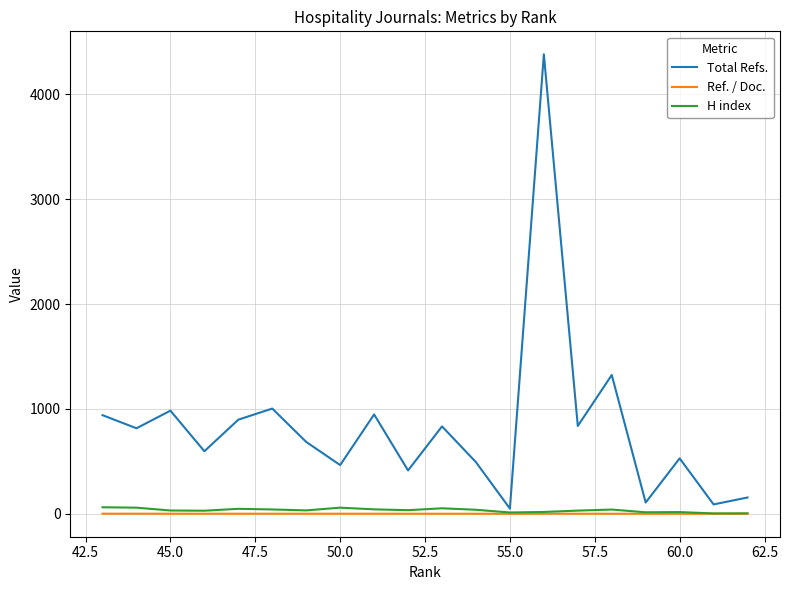

Which series has the largest total across all categories?

Total Refs.